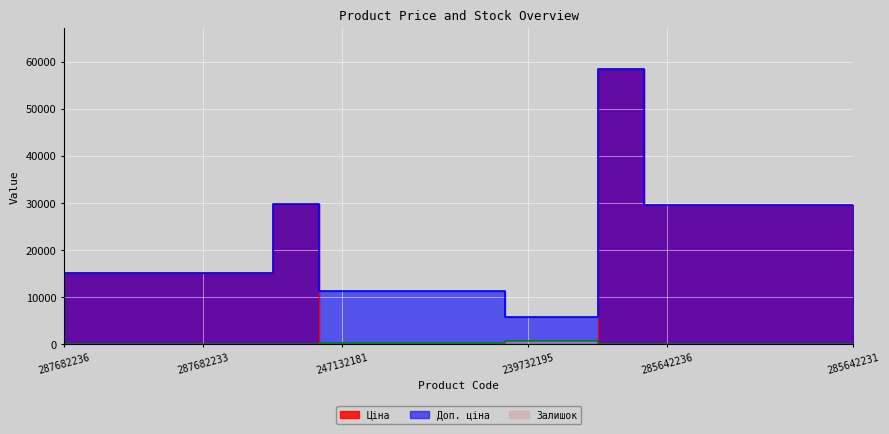

True or false: Залишок has more than 0 interior local peaks.

True